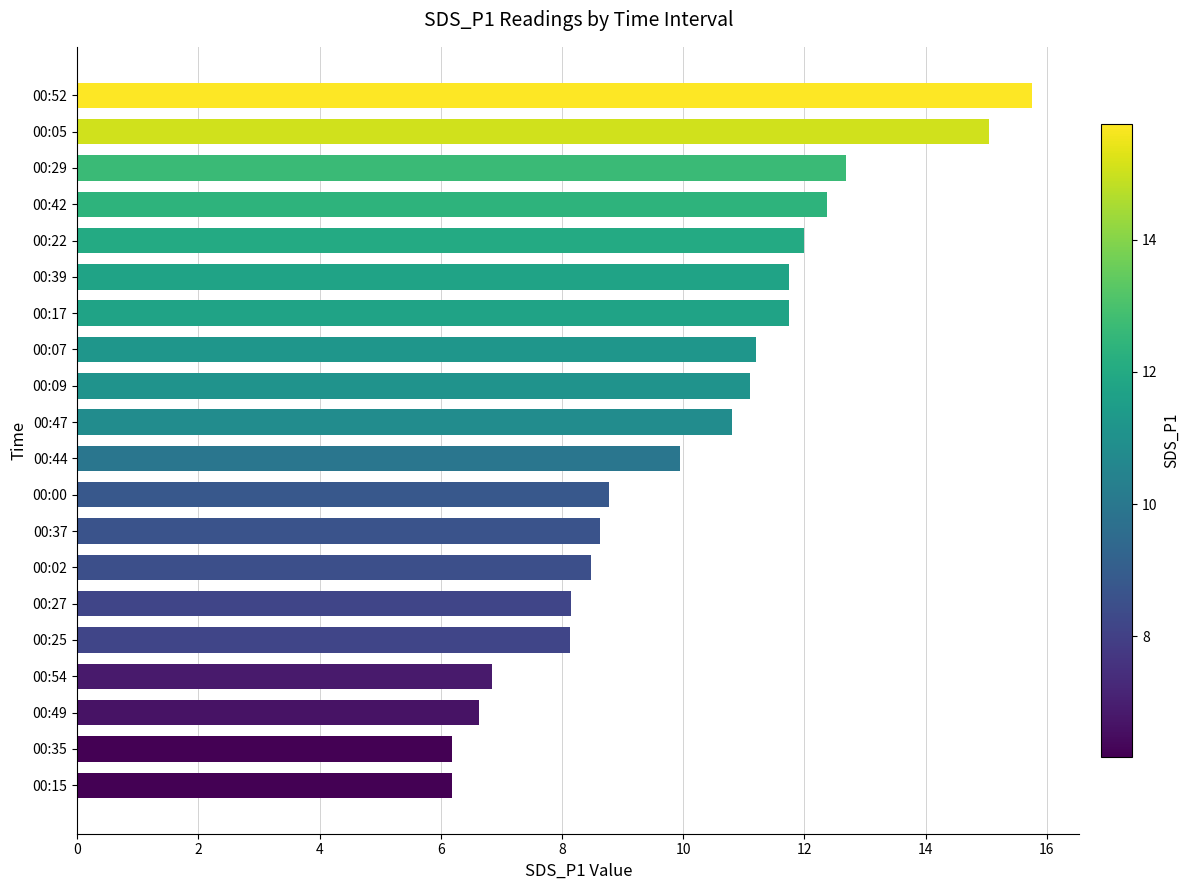

The chart shows a value of 20.8 at 00:29. True or false?

False